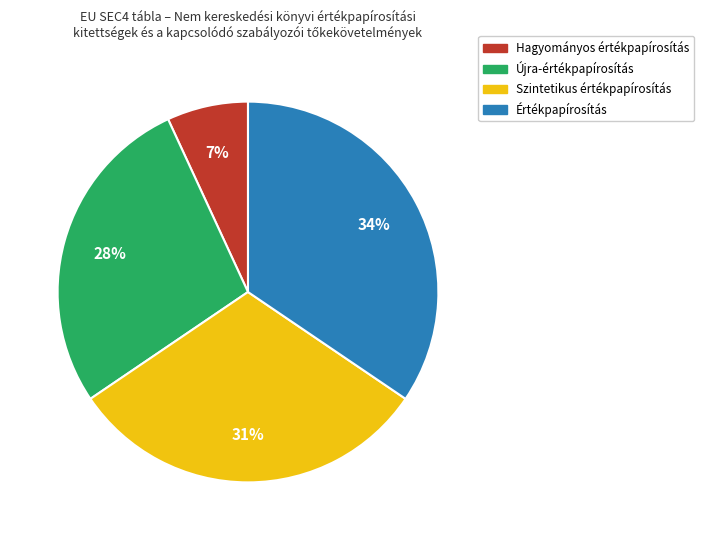

Between Hagyományos értékpapírosítás and Értékpapírosítás, which is larger?

Értékpapírosítás